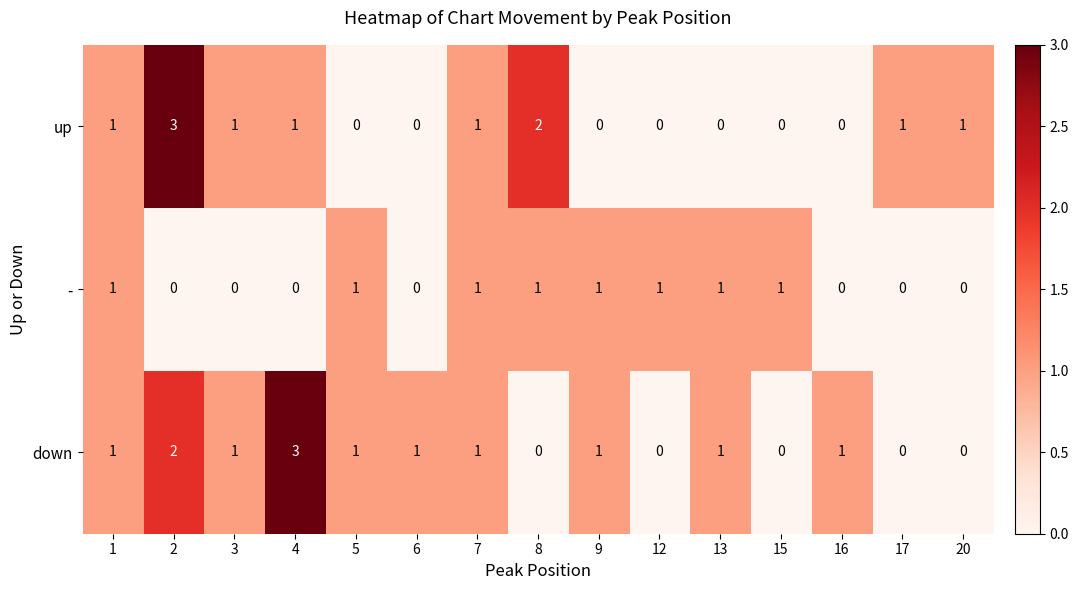

Count the down values in the range 0 to 1.

13